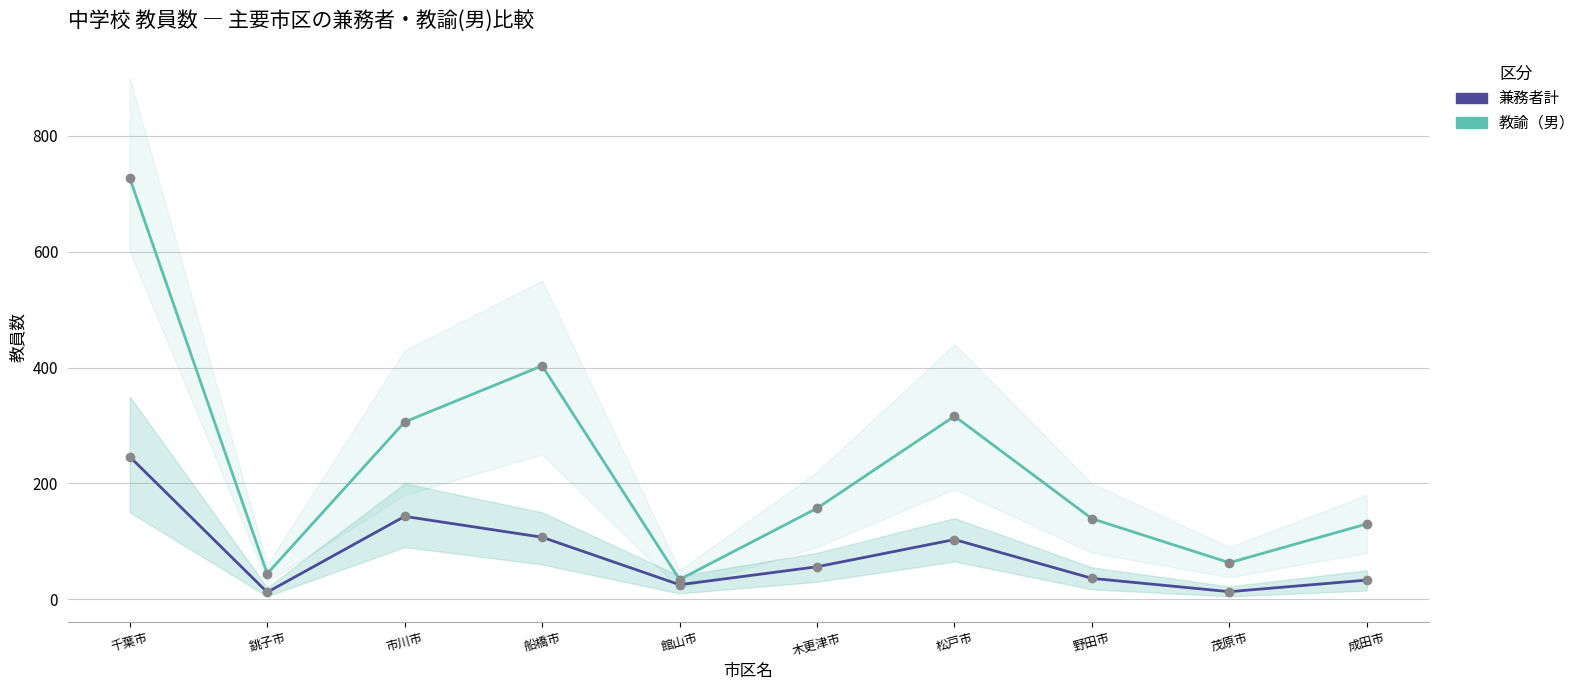

True or false: 教諭（男） and 兼務者計 intersect in this chart.

False